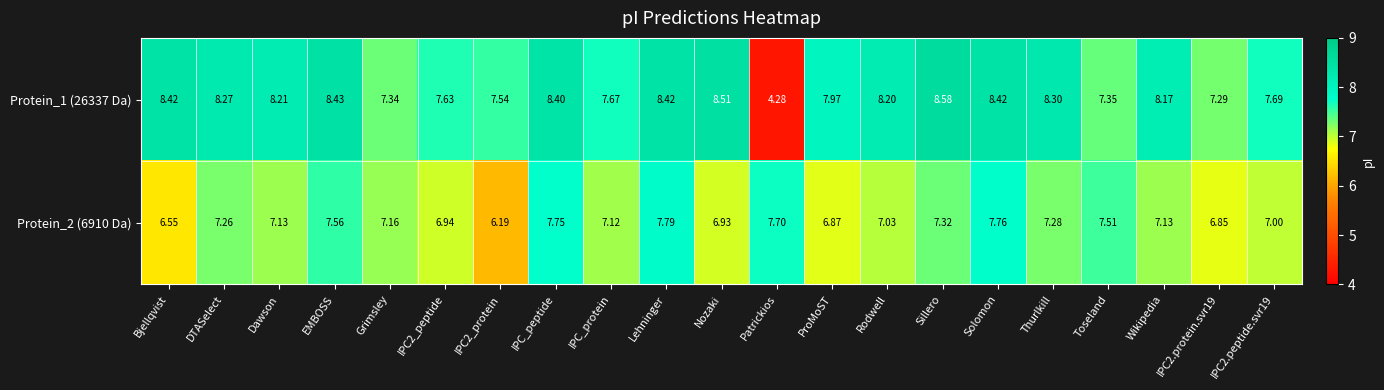

How many data points in Protein_2 (6910 Da) are less than 7?

6